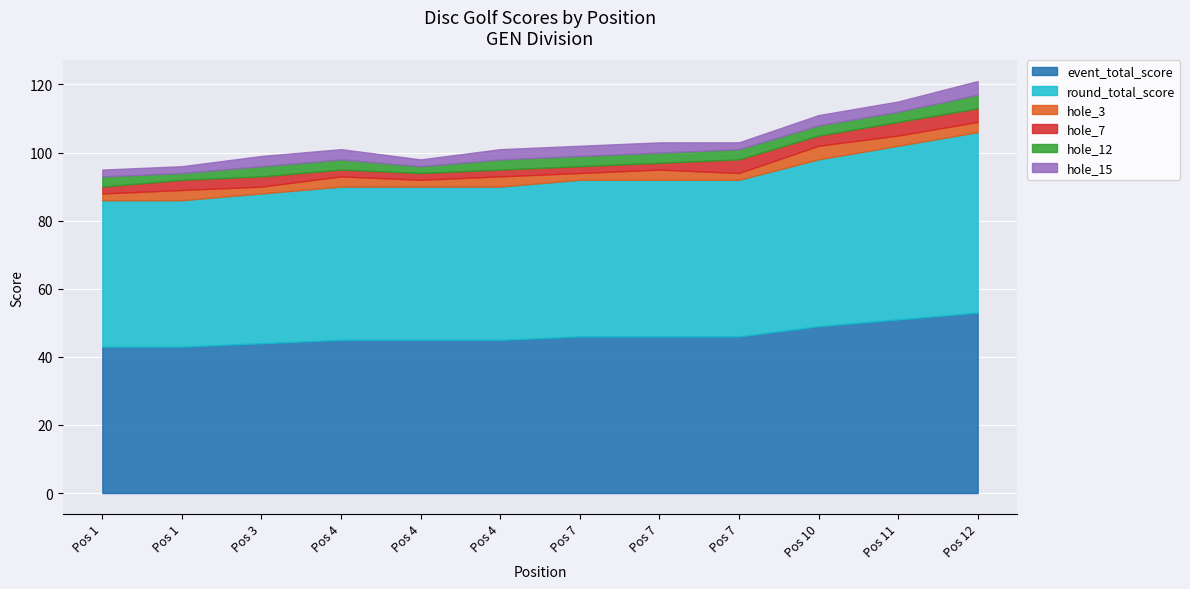

Reading left to right, extract all data points from this chart.

event_total_score: 1=43	1=43	3=44	4=45	4=45	4=45	7=46	7=46	7=46	10=49	11=51	12=53
round_total_score: 1=43	1=43	3=44	4=45	4=45	4=45	7=46	7=46	7=46	10=49	11=51	12=53
hole_3: 1=2	1=3	3=2	4=3	4=2	4=3	7=2	7=3	7=2	10=4	11=3	12=3
hole_7: 1=2	1=3	3=3	4=2	4=2	4=2	7=2	7=2	7=4	10=3	11=4	12=4
hole_12: 1=3	1=2	3=3	4=3	4=2	4=3	7=3	7=3	7=3	10=3	11=3	12=4
hole_15: 1=2	1=2	3=3	4=3	4=2	4=3	7=3	7=3	7=2	10=3	11=3	12=4